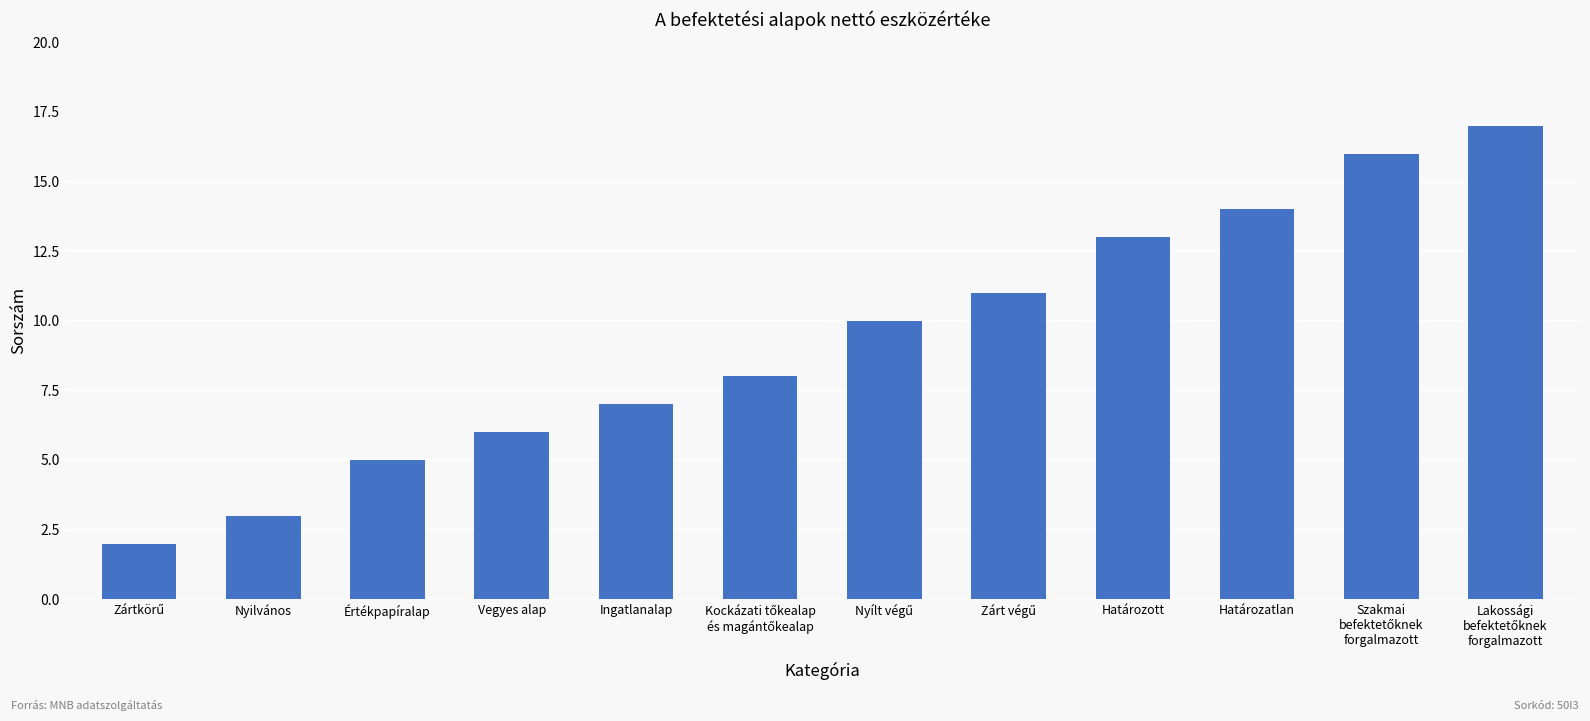

Reading left to right, what are all the values shown in this chart?

2	3	5	6	7	8	10	11	13	14	16	17